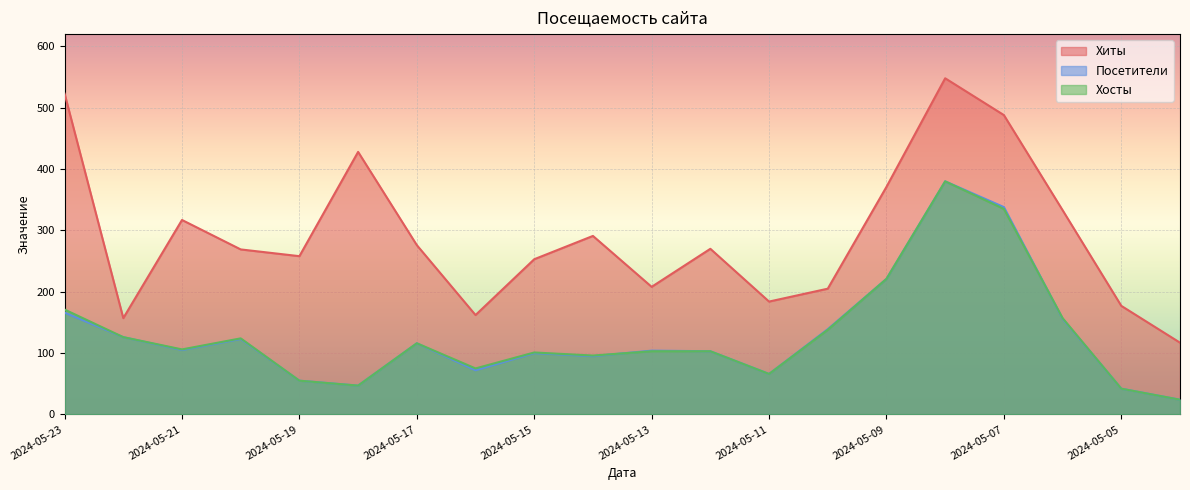

True or false: Хиты and Посетители cross at least once.

False